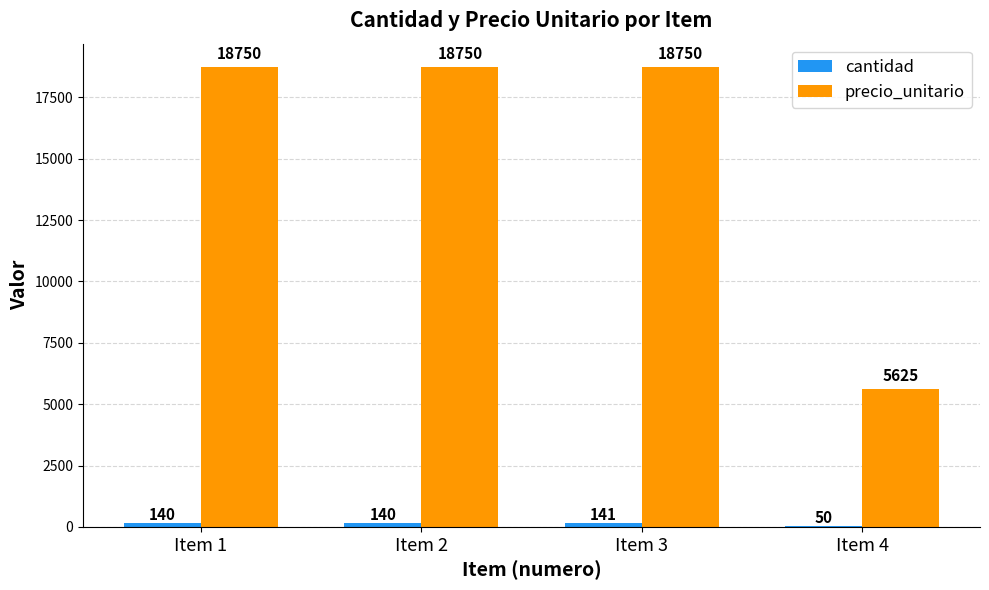

What is the maximum value shown in the chart?

18750